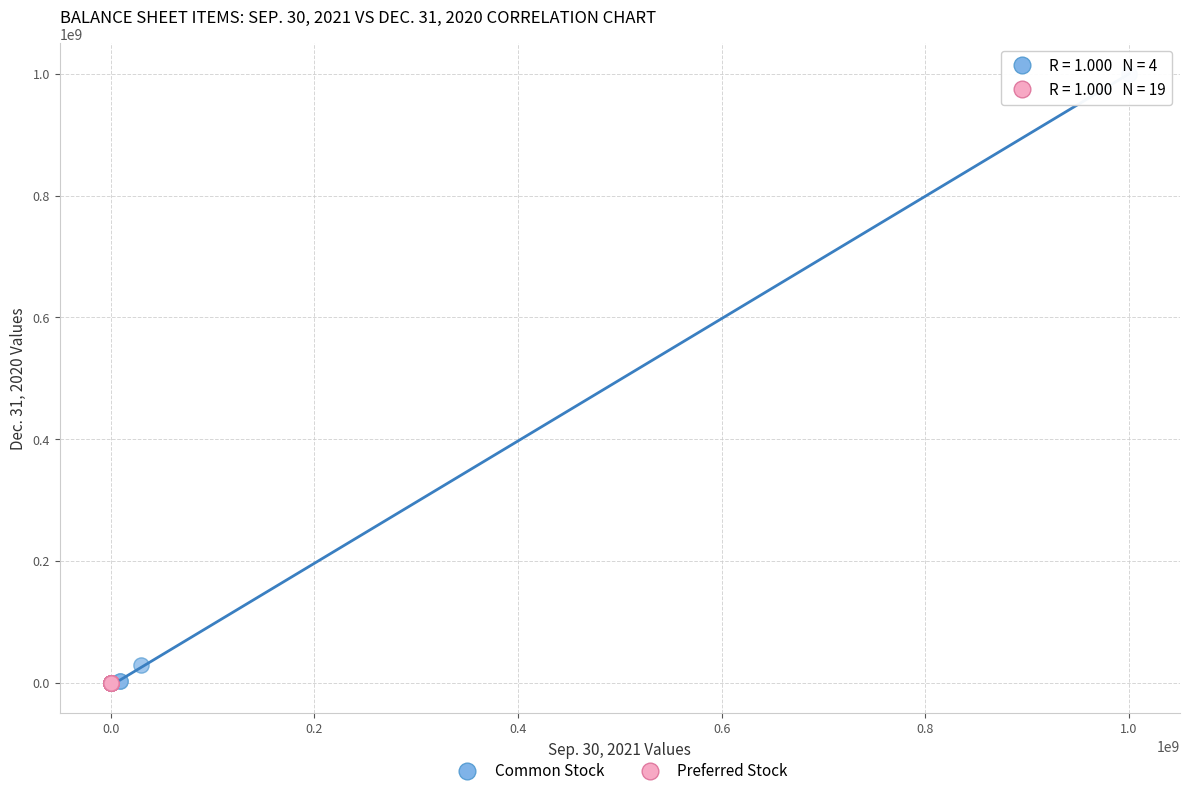

Which series has the largest Y range (max minus min)?

Common Stock